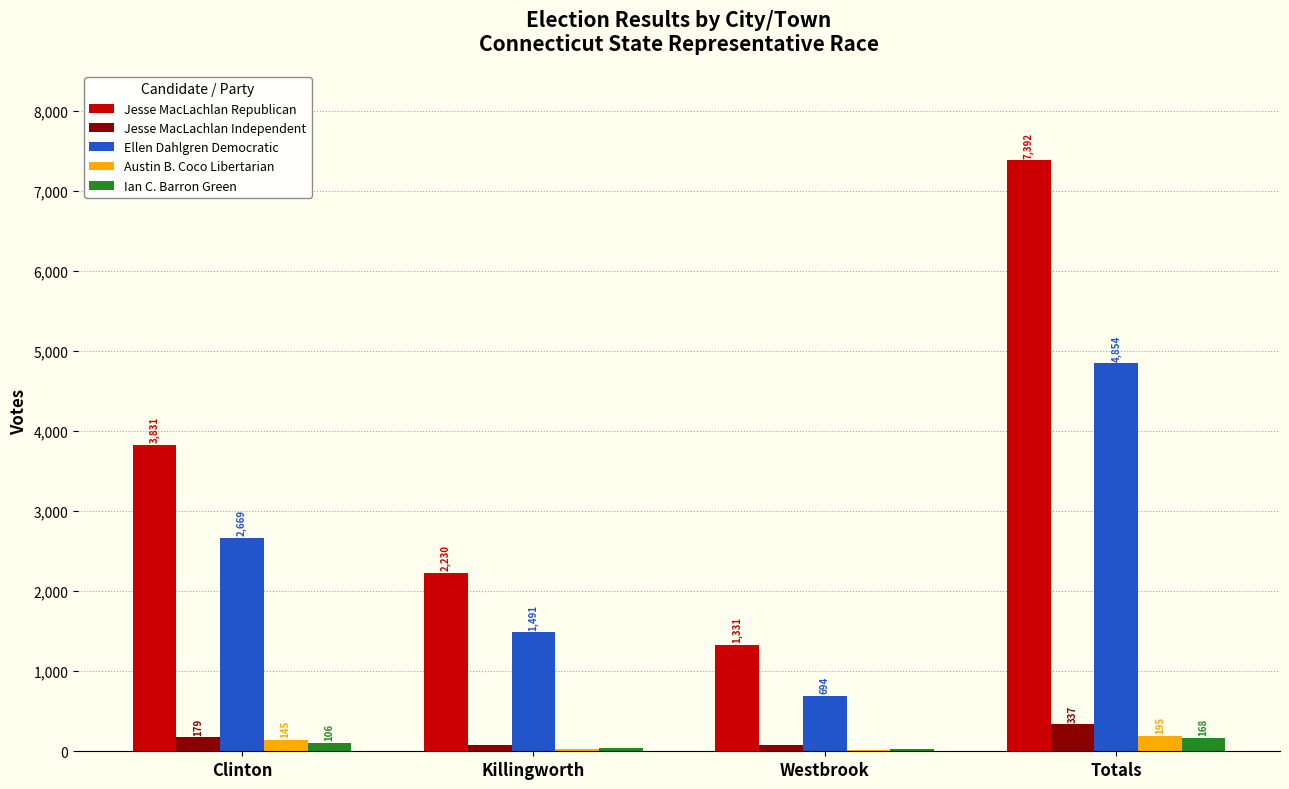

True or false: Austin B. Coco Libertarian has a value of 145 at Clinton.

True